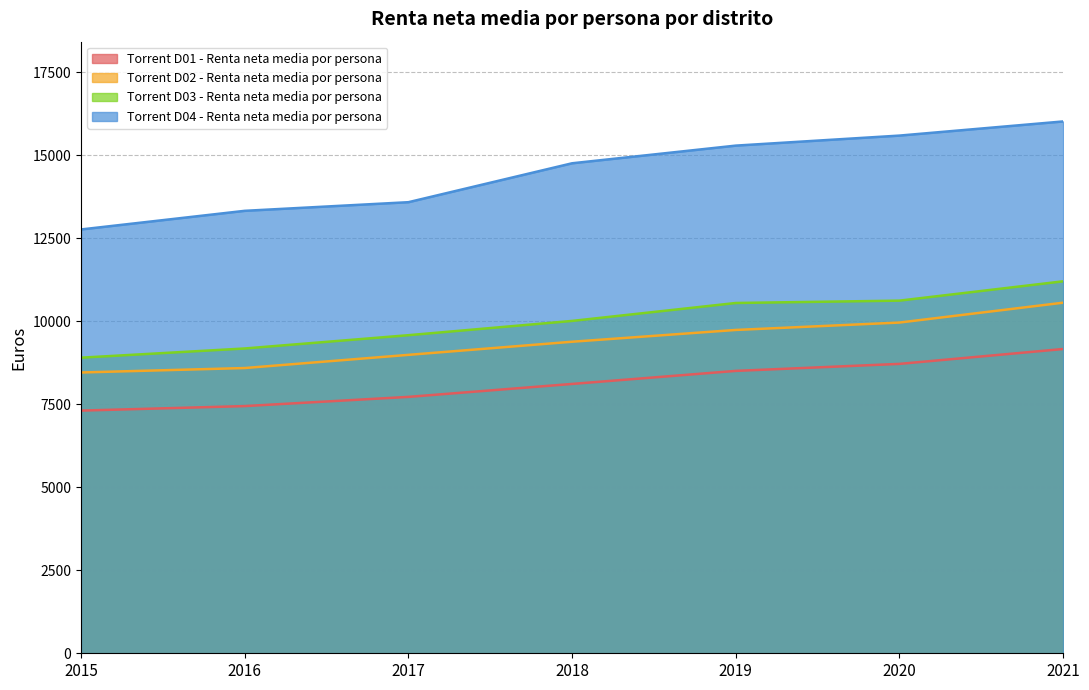

Reading left to right, what are all the values shown in this chart?

Torrent D01 - Renta neta media por persona: 2015=7309	2016=7445	2017=7722	2018=8112	2019=8505	2020=8716	2021=9164
Torrent D02 - Renta neta media por persona: 2015=8457	2016=8591	2017=8988	2018=9383	2019=9738	2020=9961	2021=10559
Torrent D03 - Renta neta media por persona: 2015=8903	2016=9180	2017=9580	2018=10010	2019=10550	2020=10621	2021=11203
Torrent D04 - Renta neta media por persona: 2015=12765	2016=13326	2017=13586	2018=14758	2019=15290	2020=15592	2021=16018